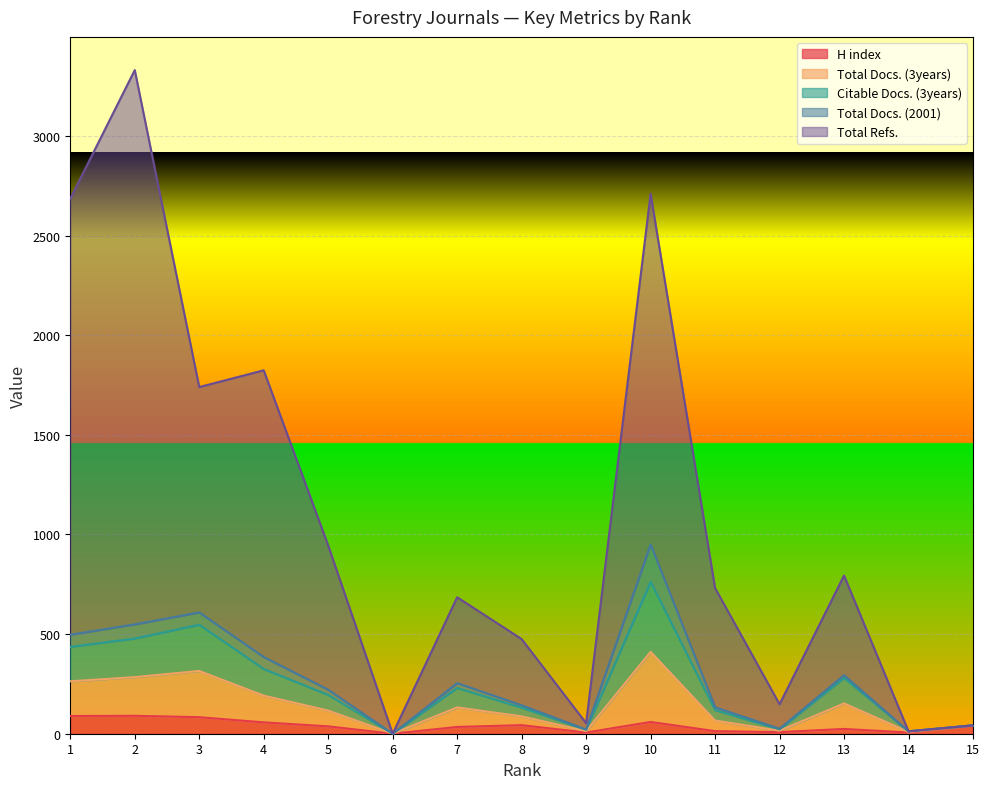

Which series has the largest total across all categories?

Total Refs.